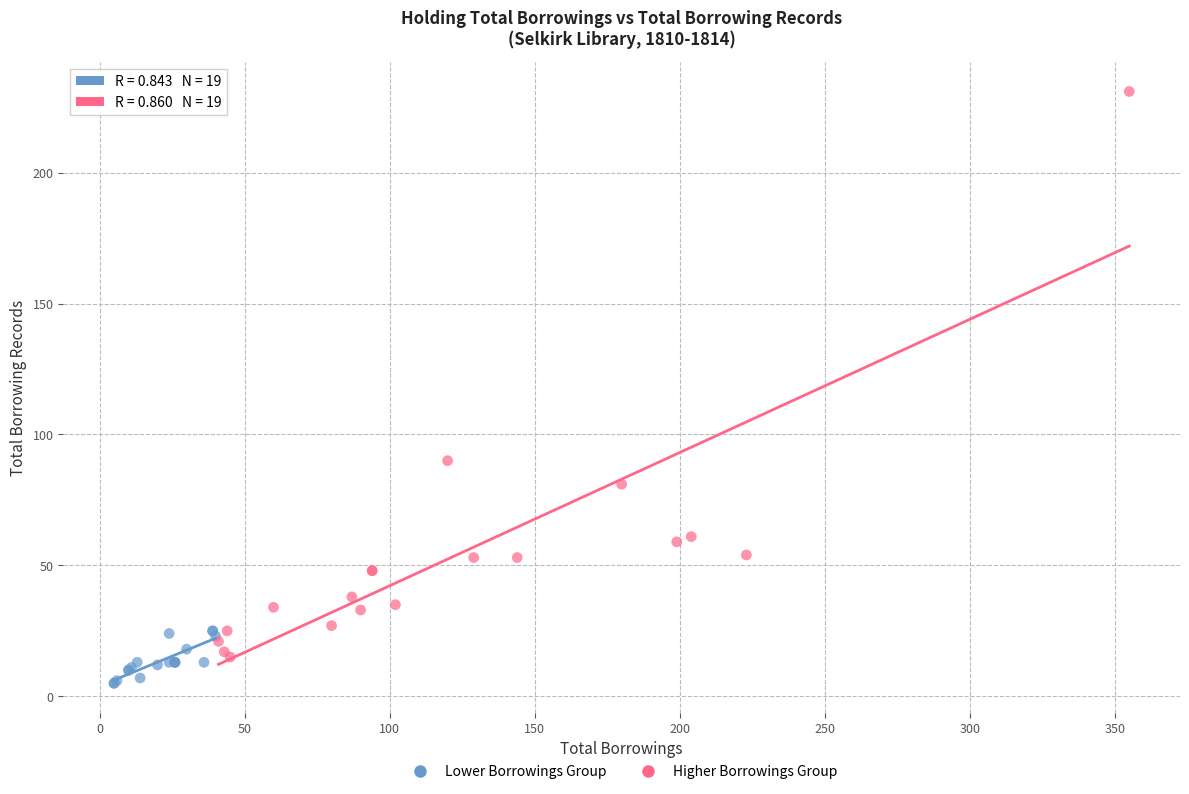

Which series reaches the maximum Y coordinate?

Higher Borrowings Group